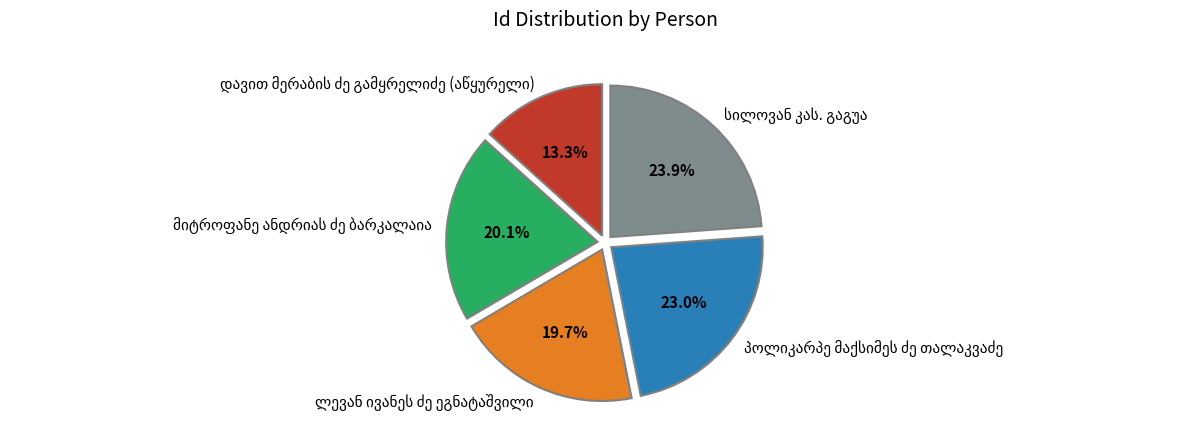

Is there any slice that represents more than half of the pie?

No